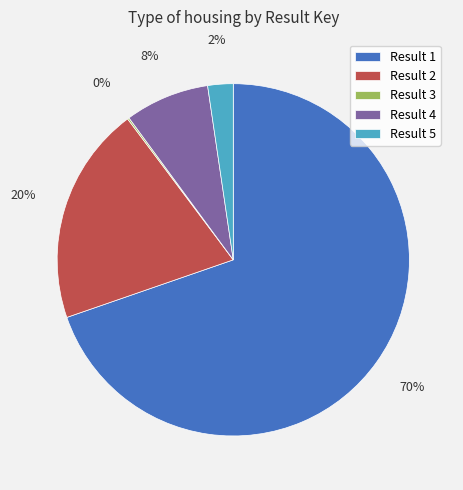

What is the largest slice in the pie chart?

Result 1